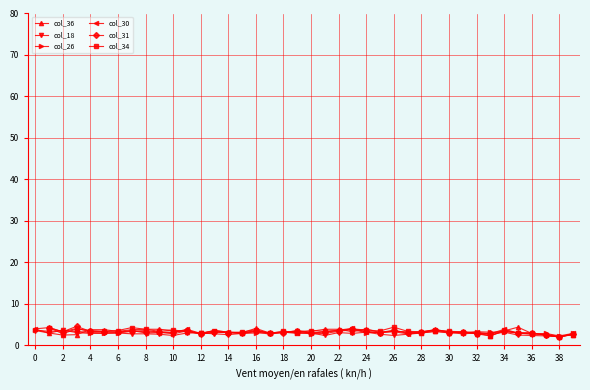

What is the maximum value shown in the chart?

4.5